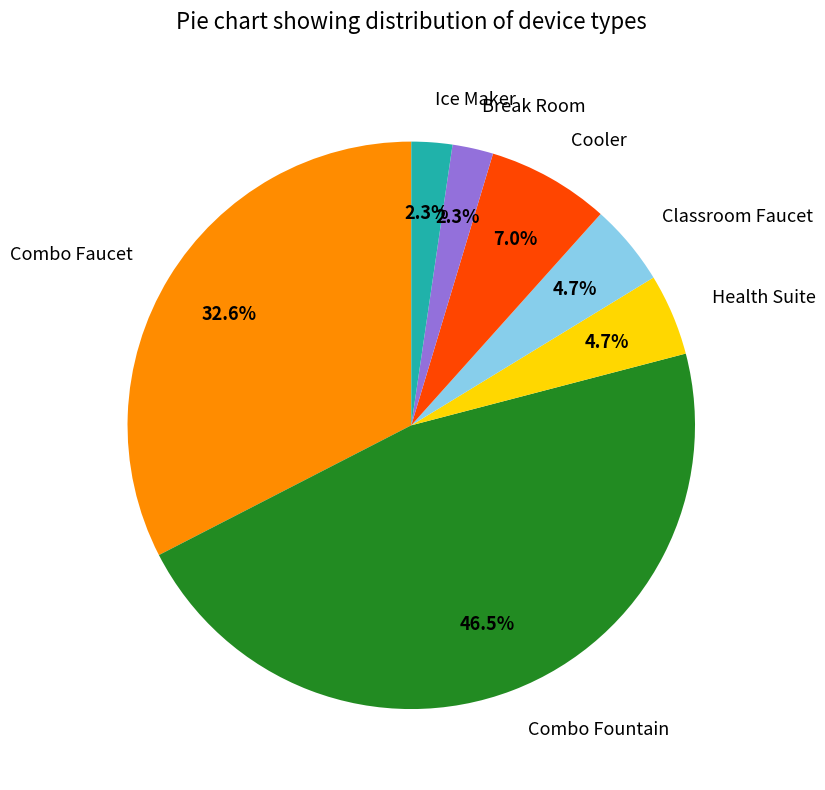

True or false: Classroom Faucet accounts for 5% of the total.

True